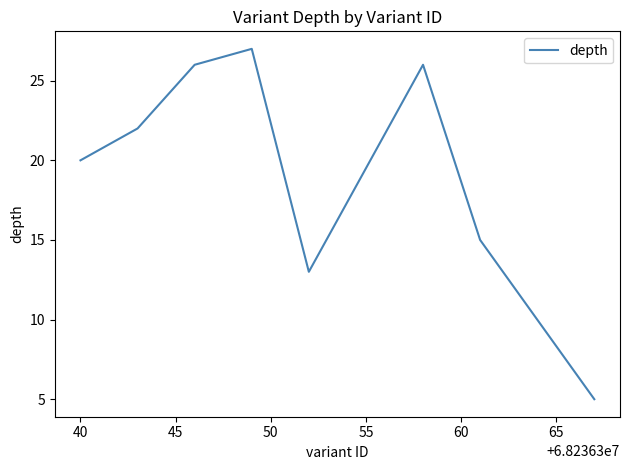

What is the difference between the maximum and minimum values?

22